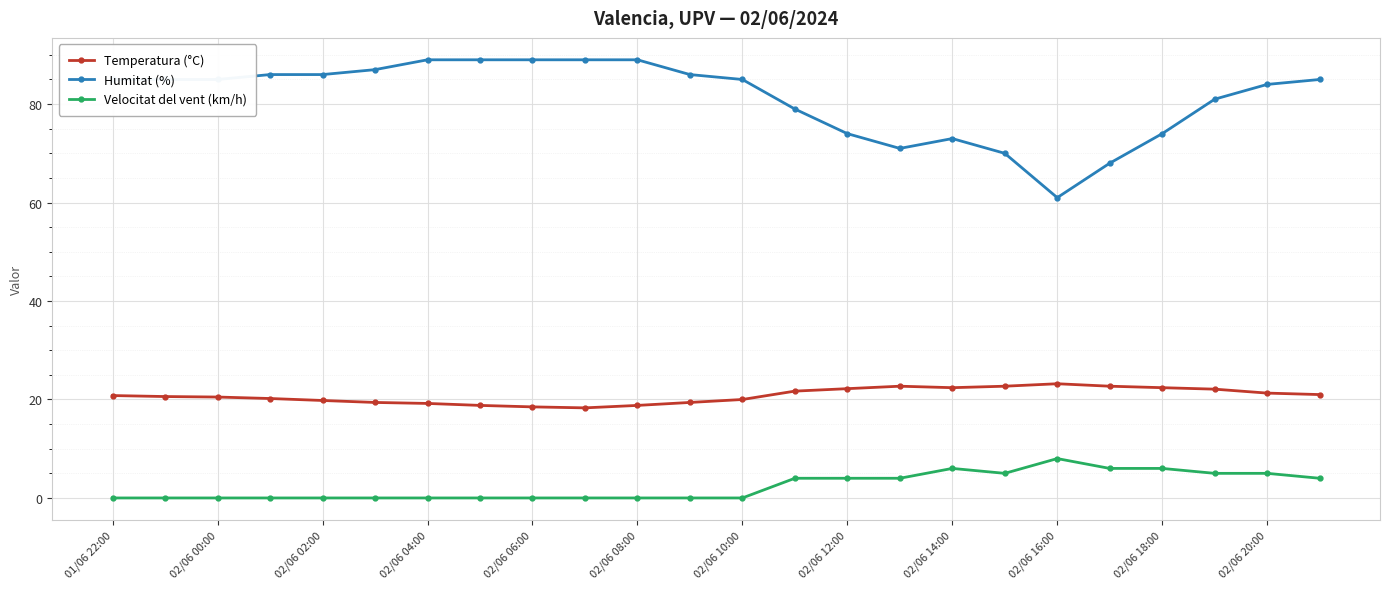

Rank the series by their average value, from highest to lowest.

Humitat (%), Temperatura (°C), Velocitat del vent (km/h)